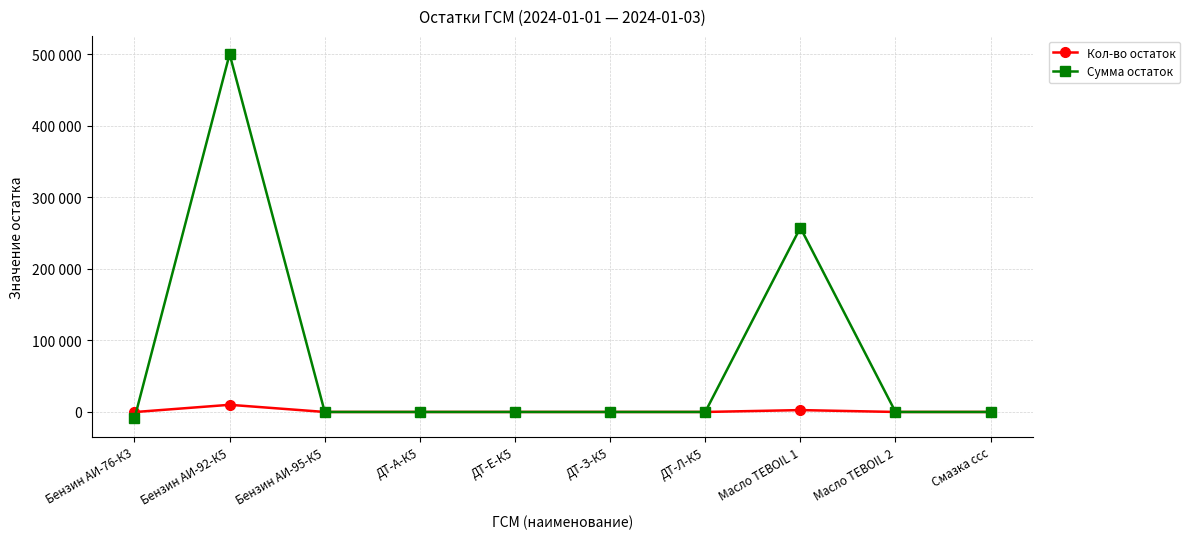

What is the difference between the second highest and minimum values in the Сумма остаток series?

266600